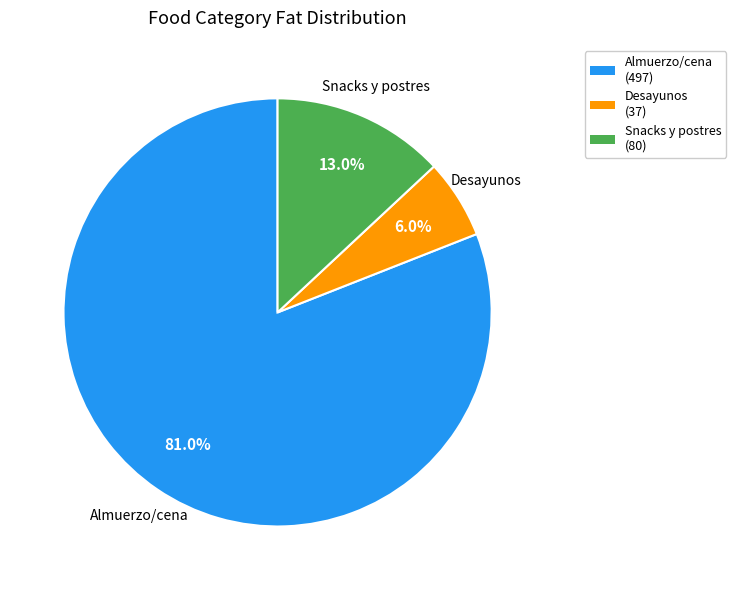

Does Desayunos account for over 50% of the chart?

No